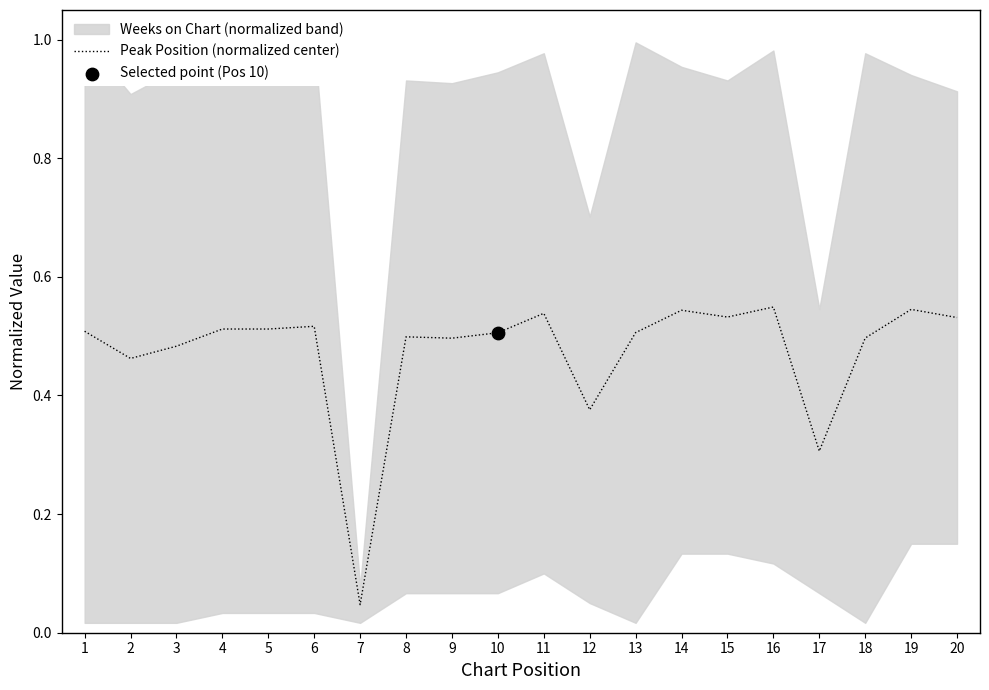

Which has a higher value, 3 or 5?

5